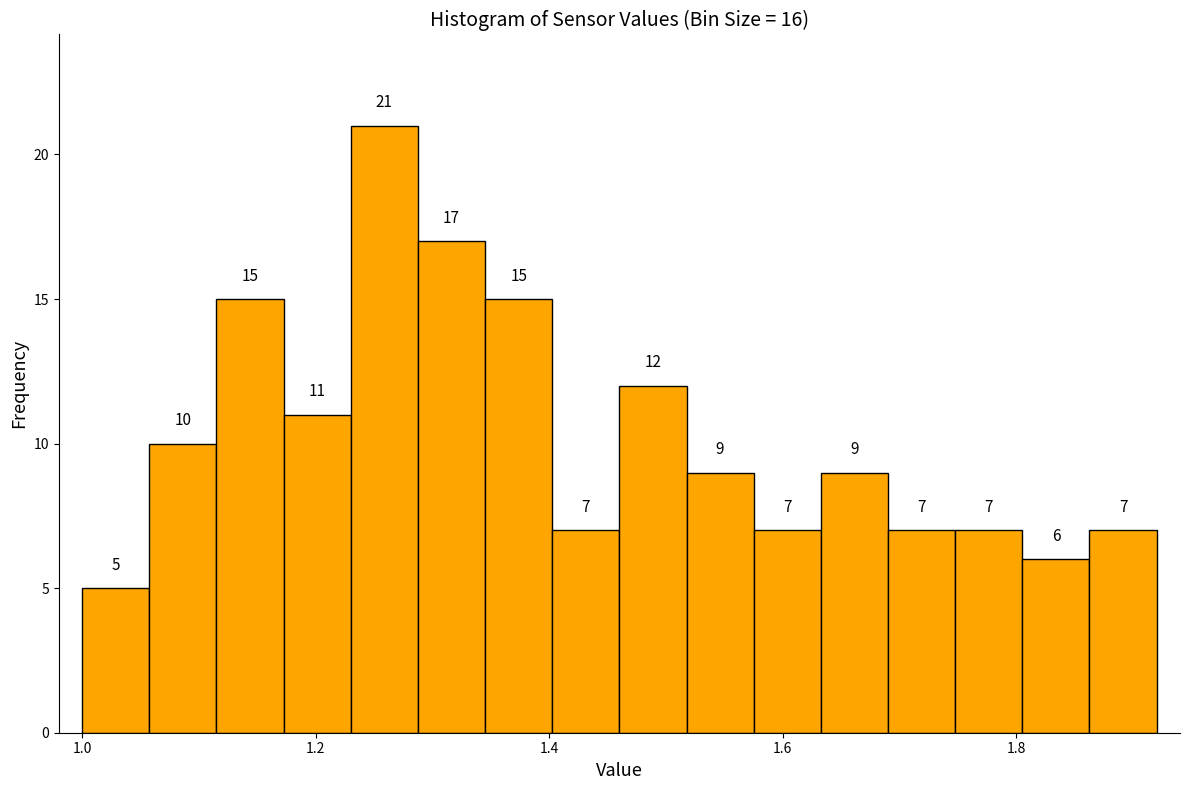

Around what value on the x-axis is the tallest bar? Give the approximate position of its centre, as read against the axis.

1.26